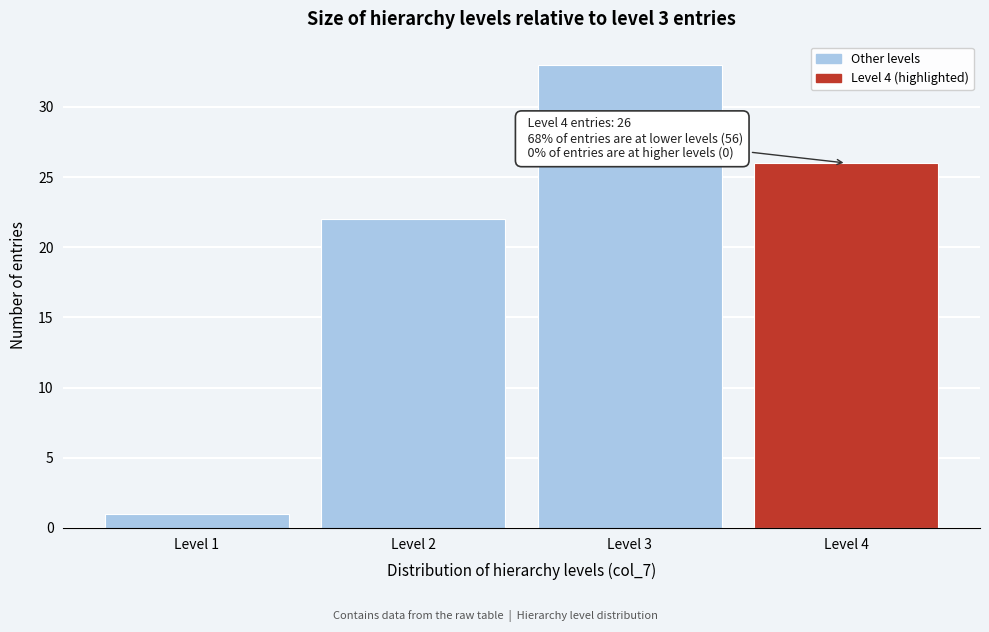

Reading left to right, transcribe all the data shown in this chart.

Level 1=1	Level 2=22	Level 3=33	Level 4=26